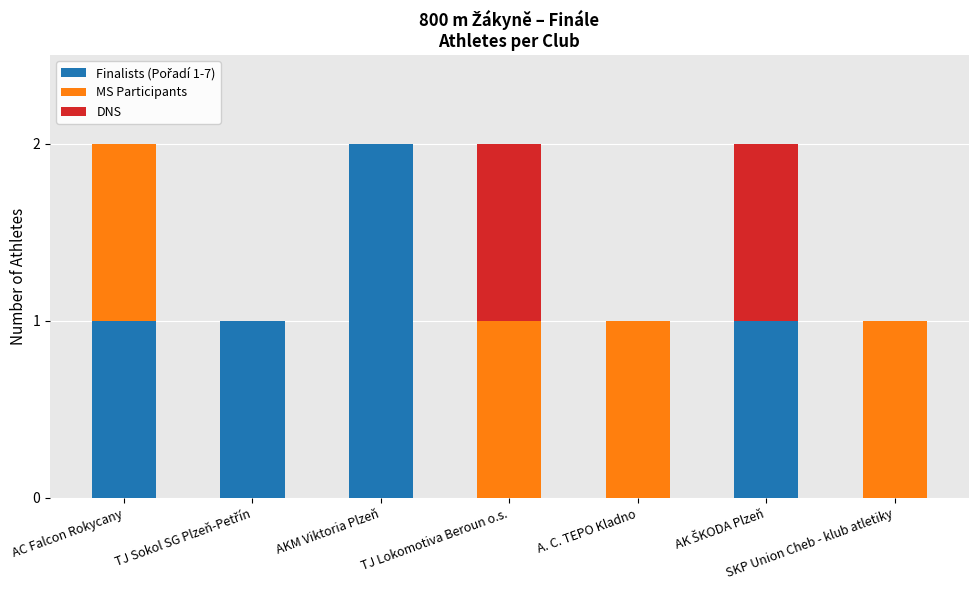

What is the label of the 4th bar from the left?

TJ Lokomotiva Beroun o.s.